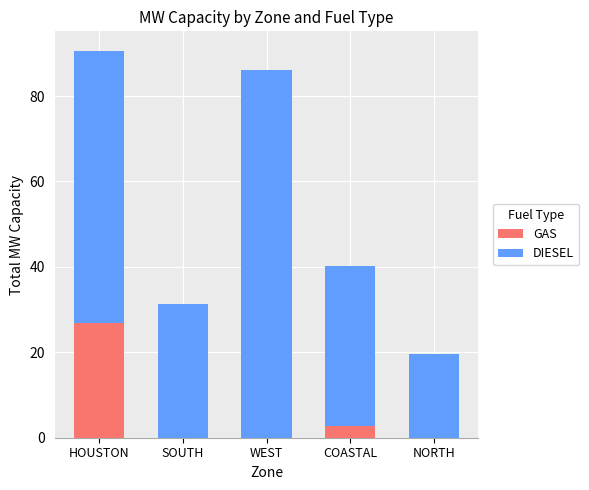

Are the bars grouped side by side (vs. stacked)?

No